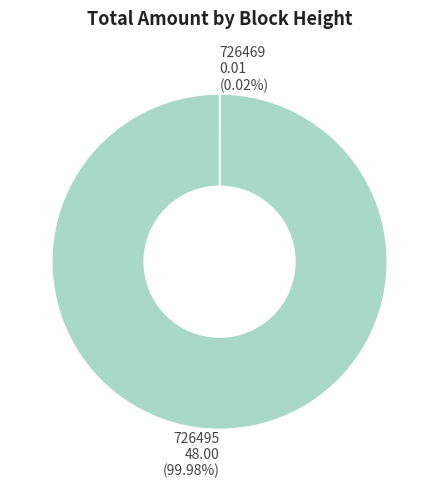

Which slice is the largest?

726495